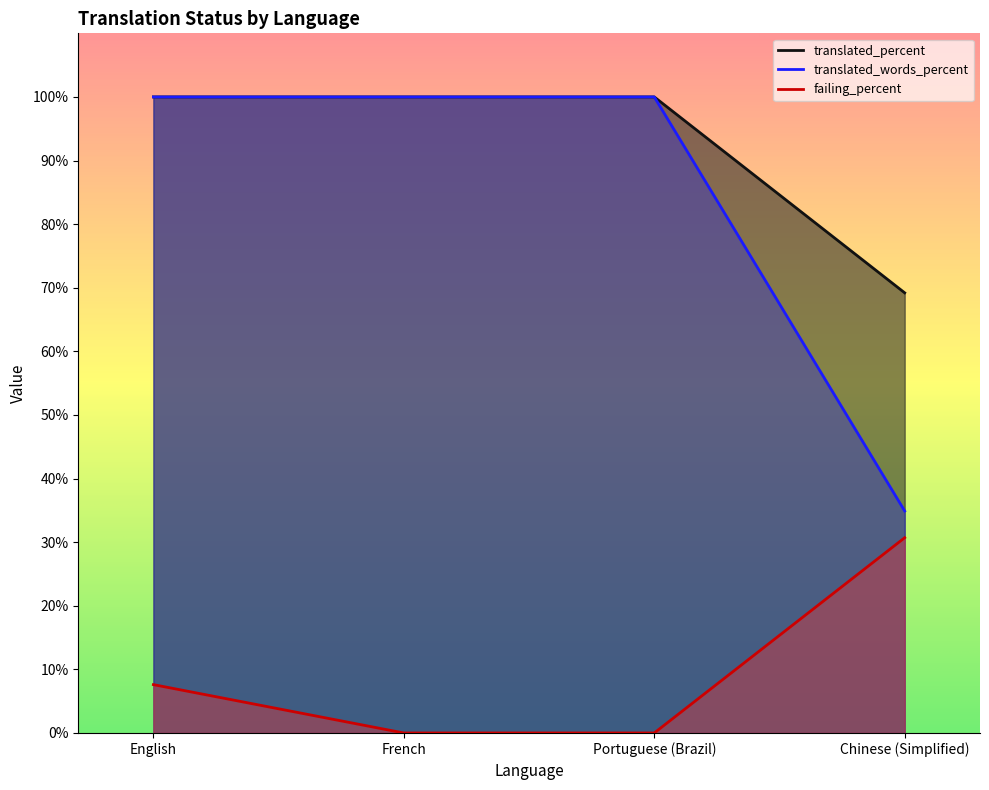

Does the chart have visible grid lines?

No